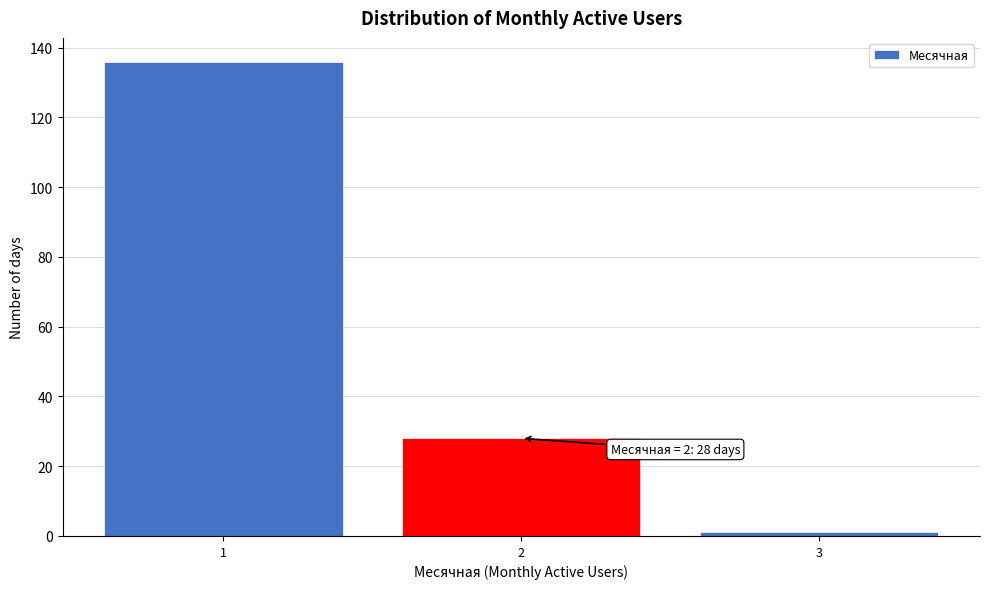

Which range on the x-axis has the tallest bar?

0.5 to 1.5